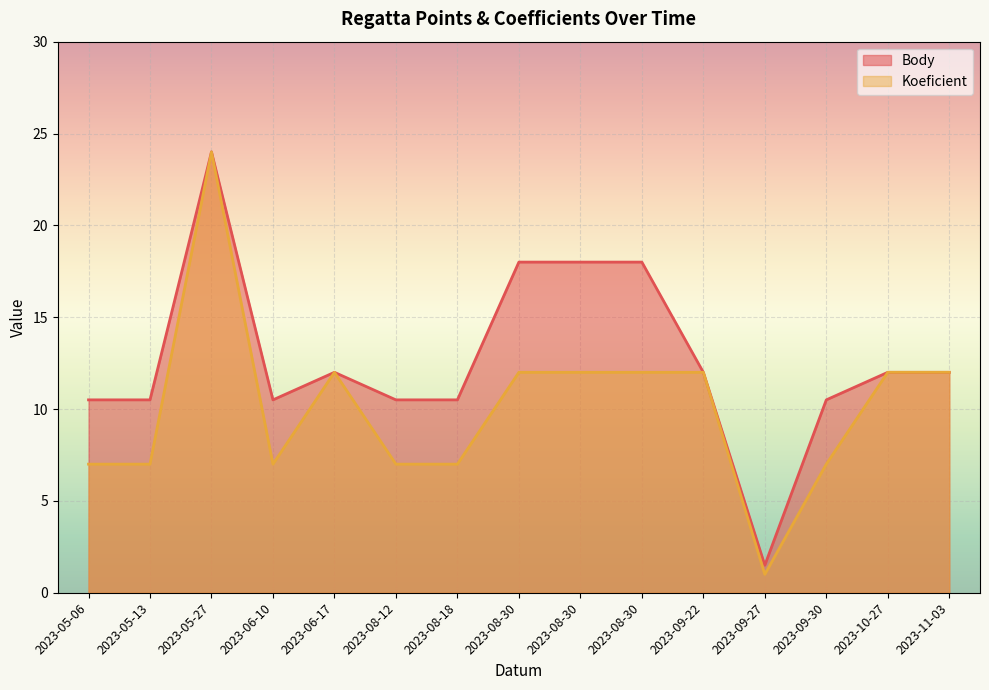

True or false: Koeficient and Body intersect in this chart.

False